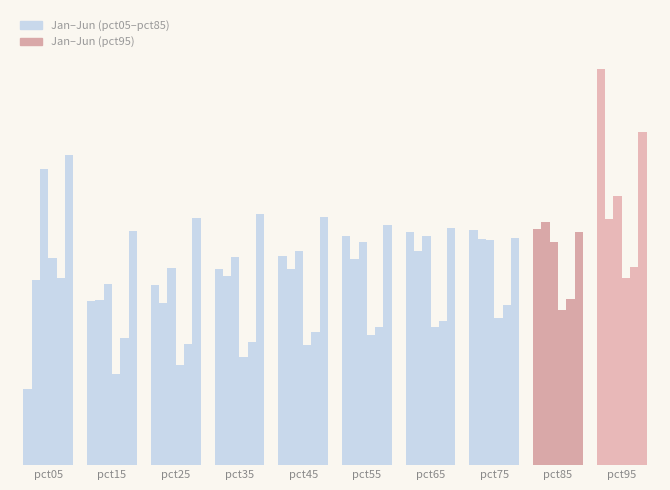

Are the bars horizontal?

No